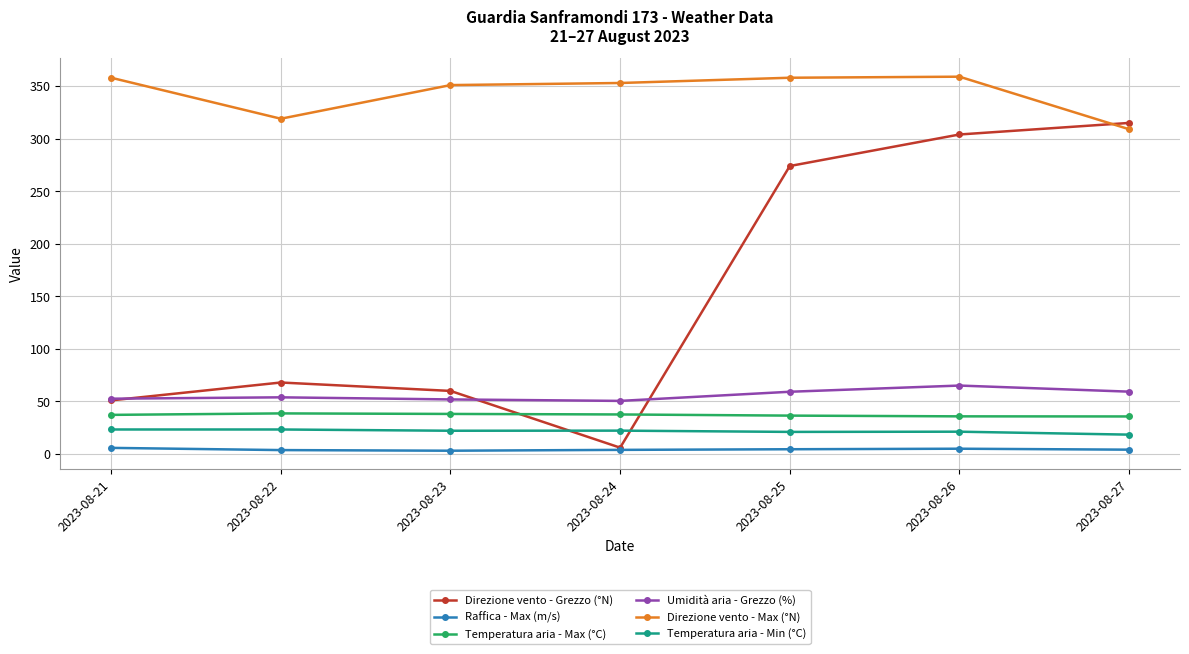

What is the value of the Direzione vento - Grezzo (°N) point at the 6th from the left?

304.0